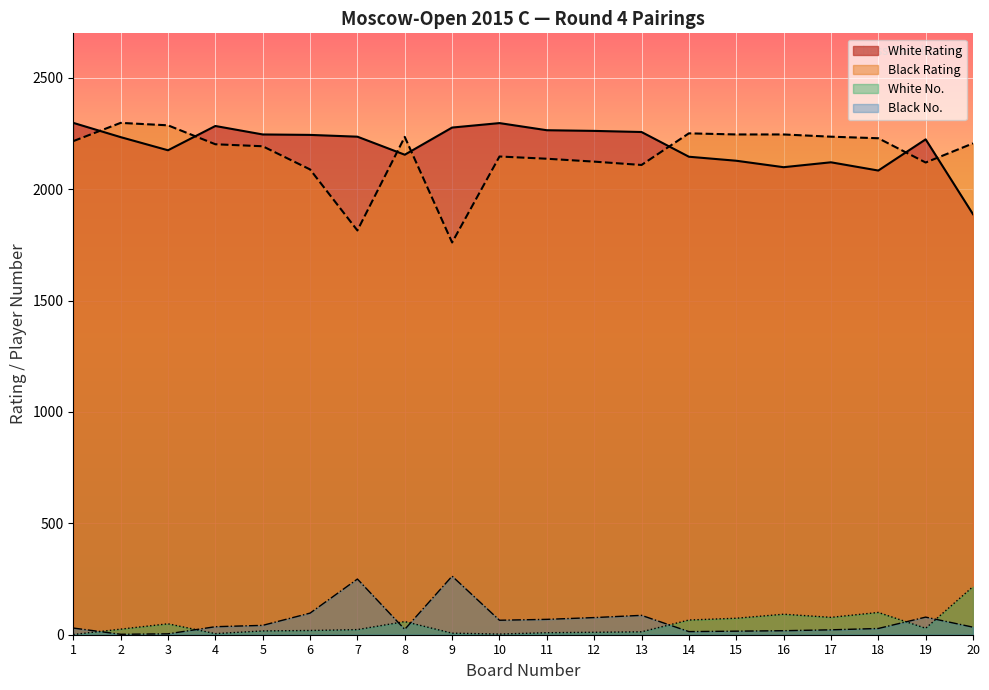

What is the average value of the White No. series?

45